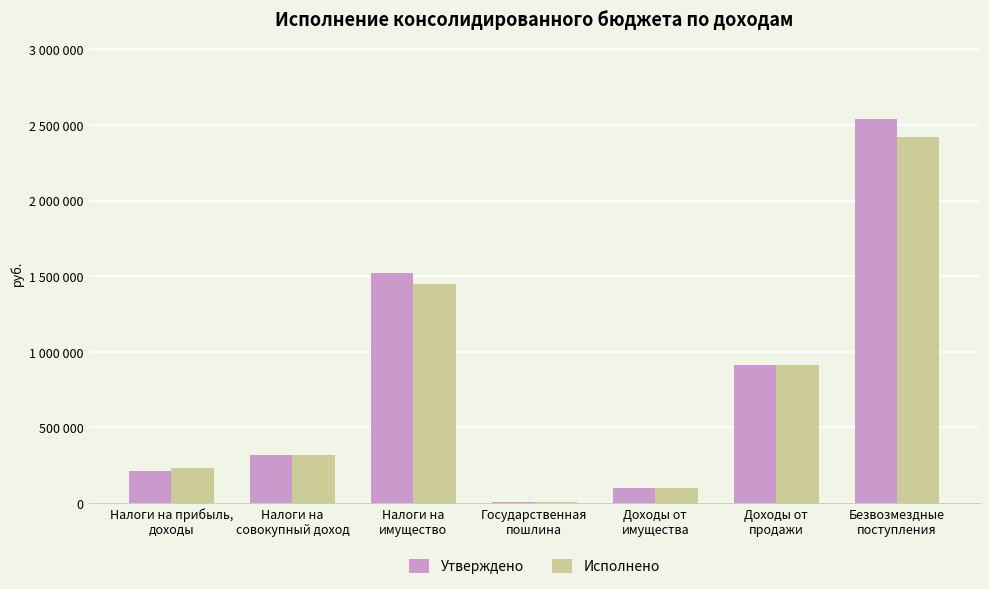

What are all the series names shown in the legend?

Утверждено, Исполнено